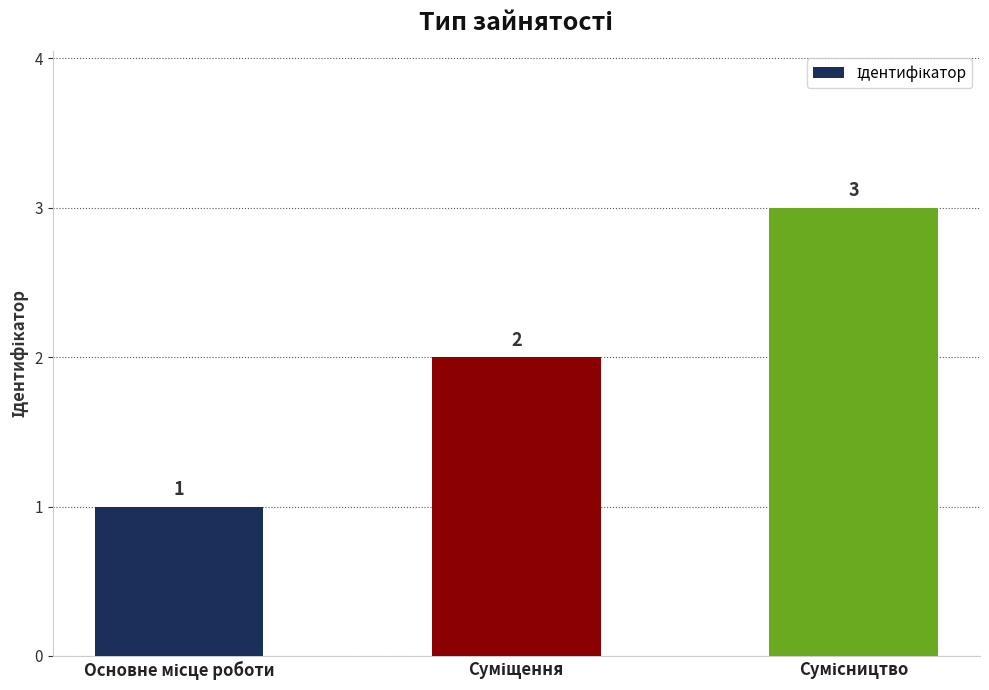

Reading left to right, transcribe all the data shown in this chart.

1	2	3